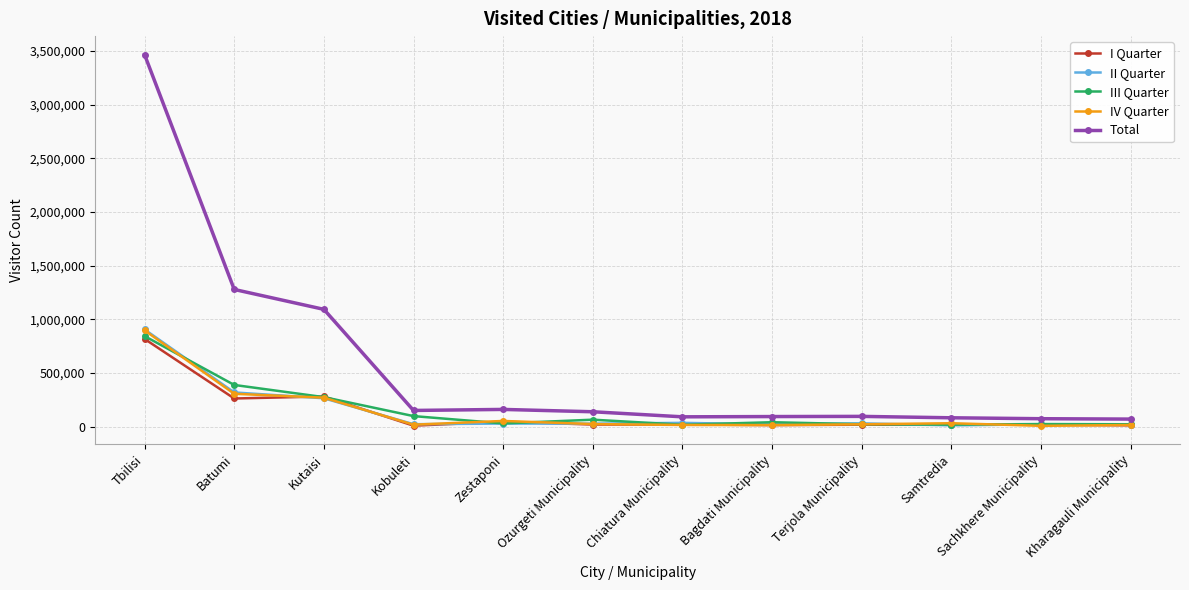

Which series has the largest total across all categories?

Total